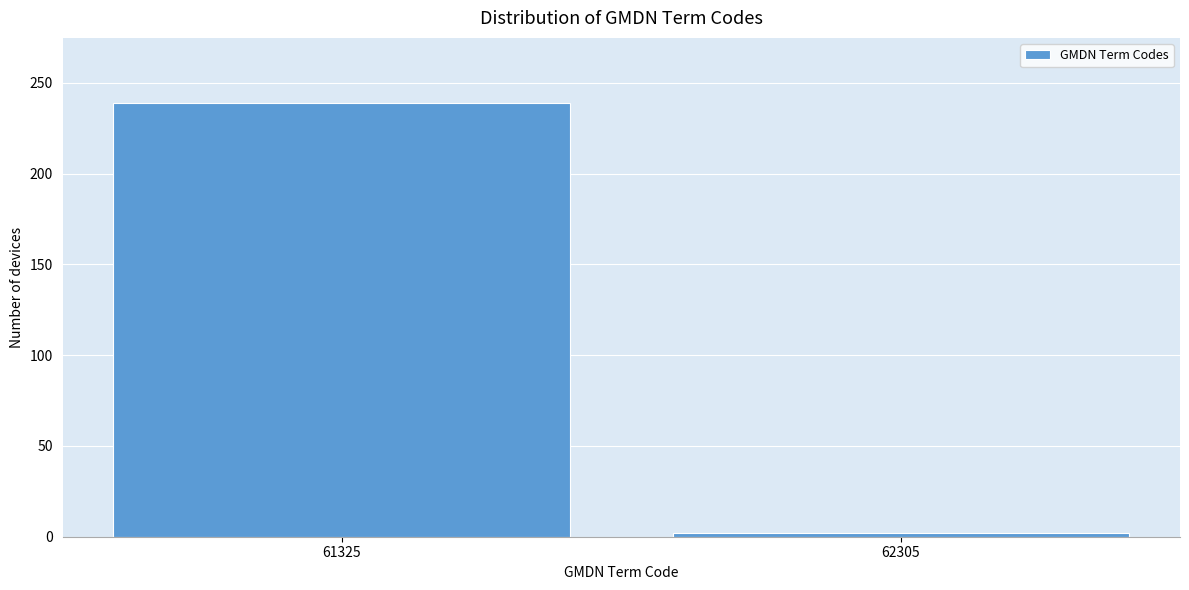

Reading left to right, transcribe all the data shown in this chart.

61325=239	62305=2